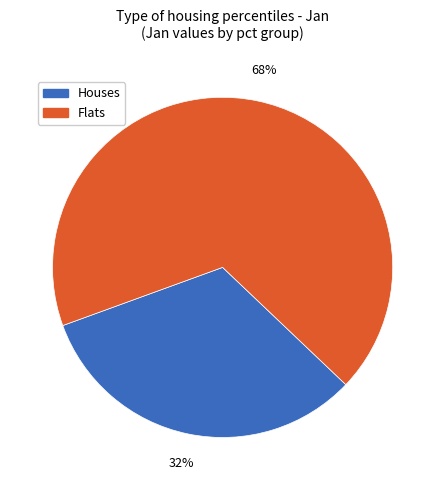

Count the number of slices in the pie.

2